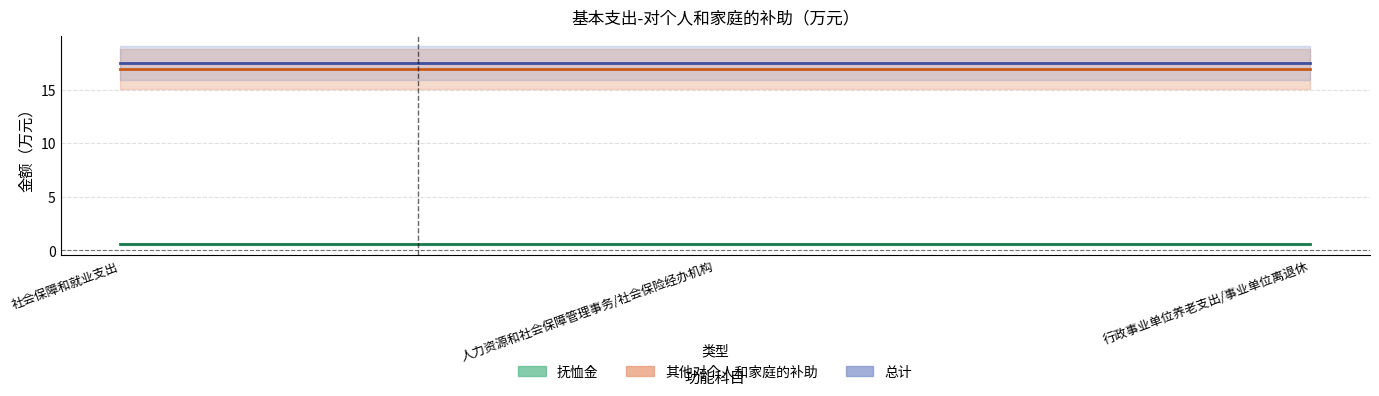

What are all the series names shown in the legend?

抚恤金, 其他对个人和家庭的补助, 总计